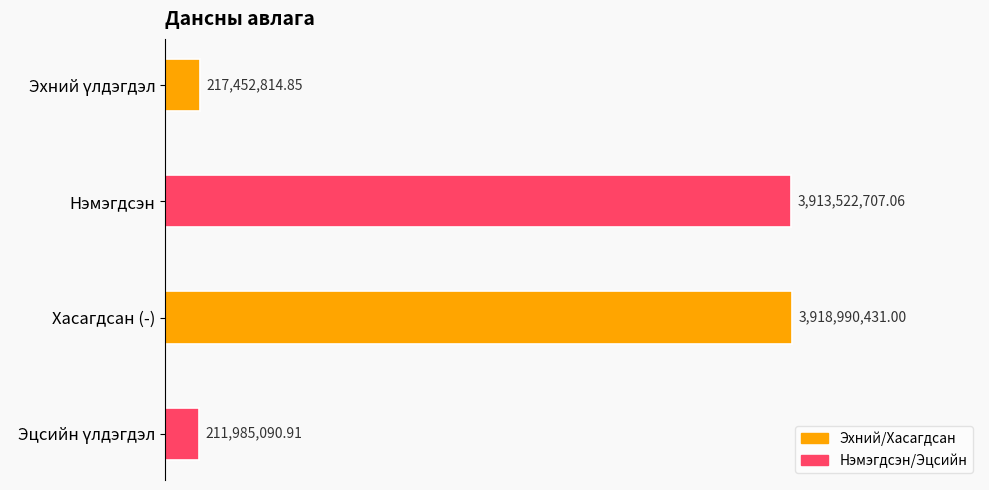

What is the smallest value displayed?

211985090.9